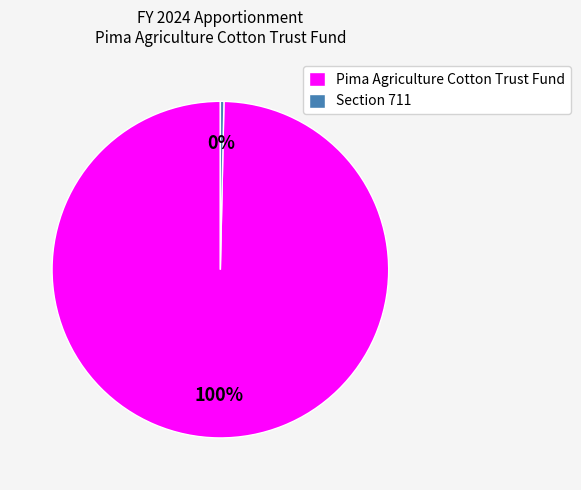

Between Pima Agriculture Cotton Trust Fund and Section 711, which is larger?

Pima Agriculture Cotton Trust Fund